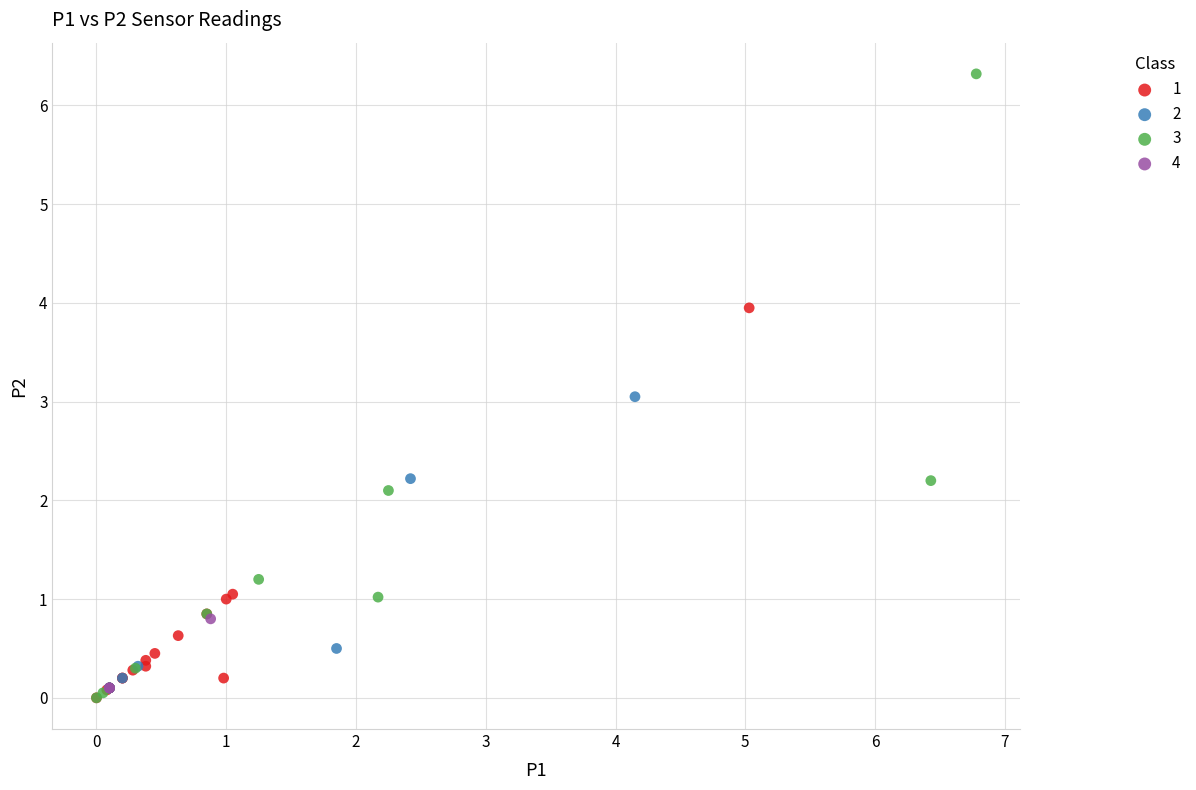

Which series contains the highest Y value?

3